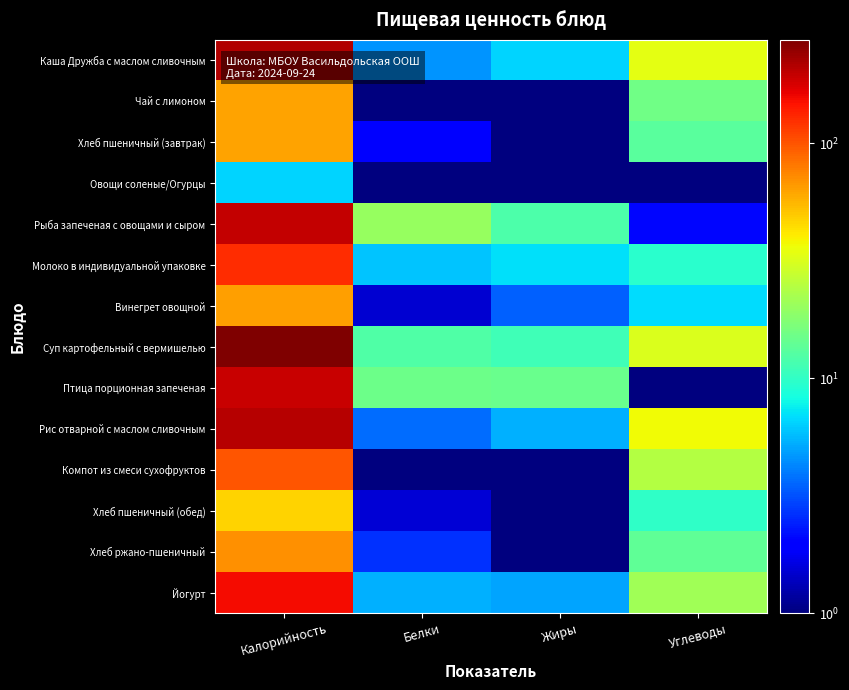

At which category is the sum across all series the highest?

Калорийность